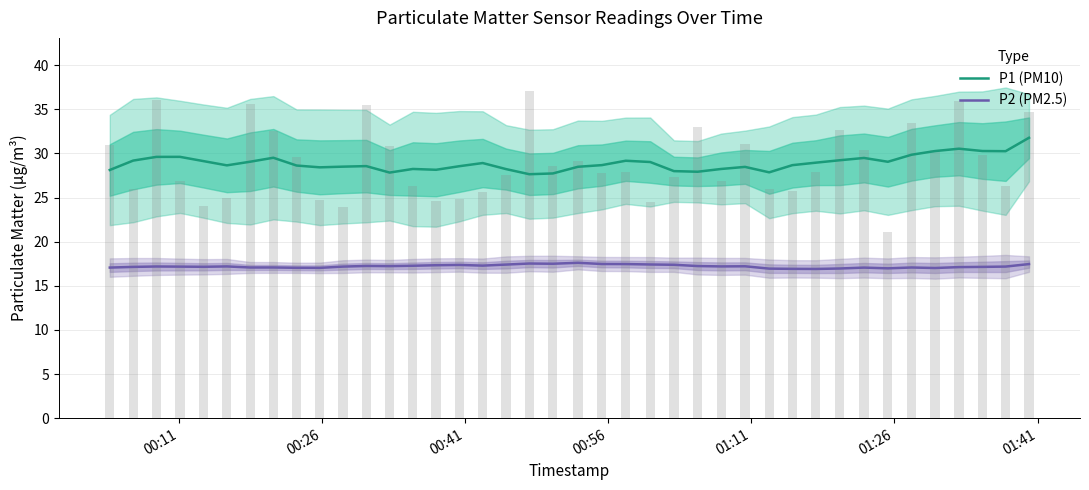

True or false: P1 (PM10) and P2 (PM2.5) intersect in this chart.

False